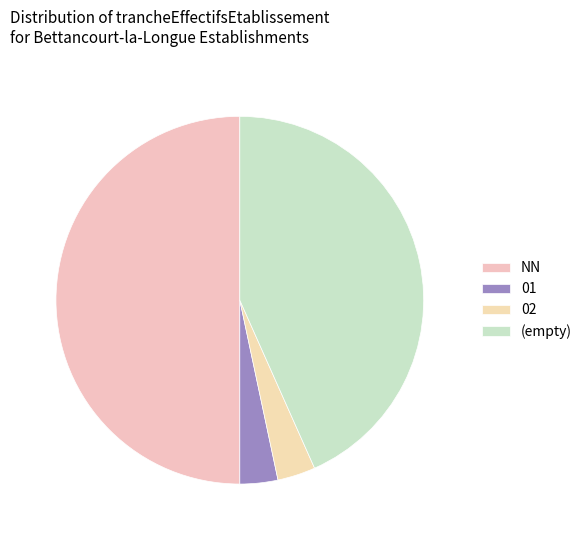

Between NN and 02, which is larger?

NN